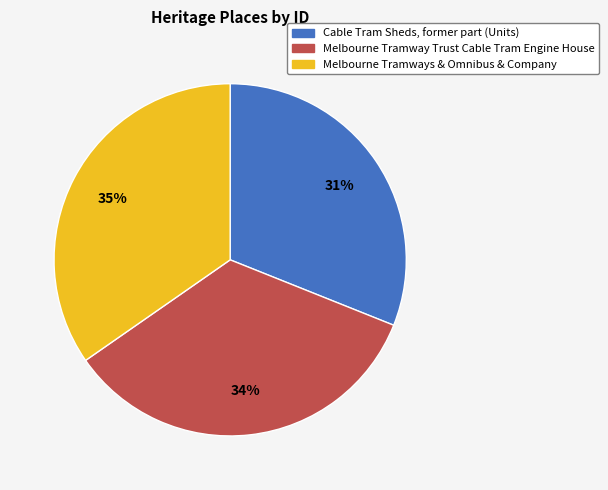

Count the number of slices in the pie.

3